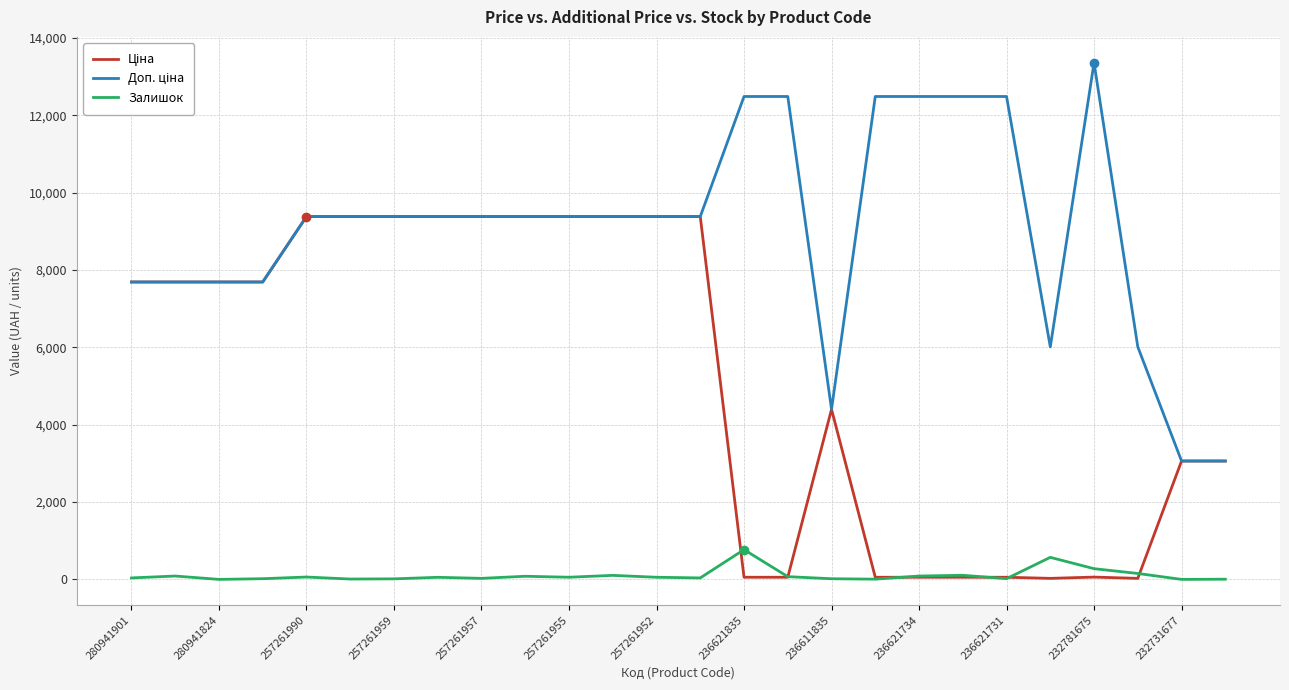

What is the maximum value shown in the chart?

13356.0